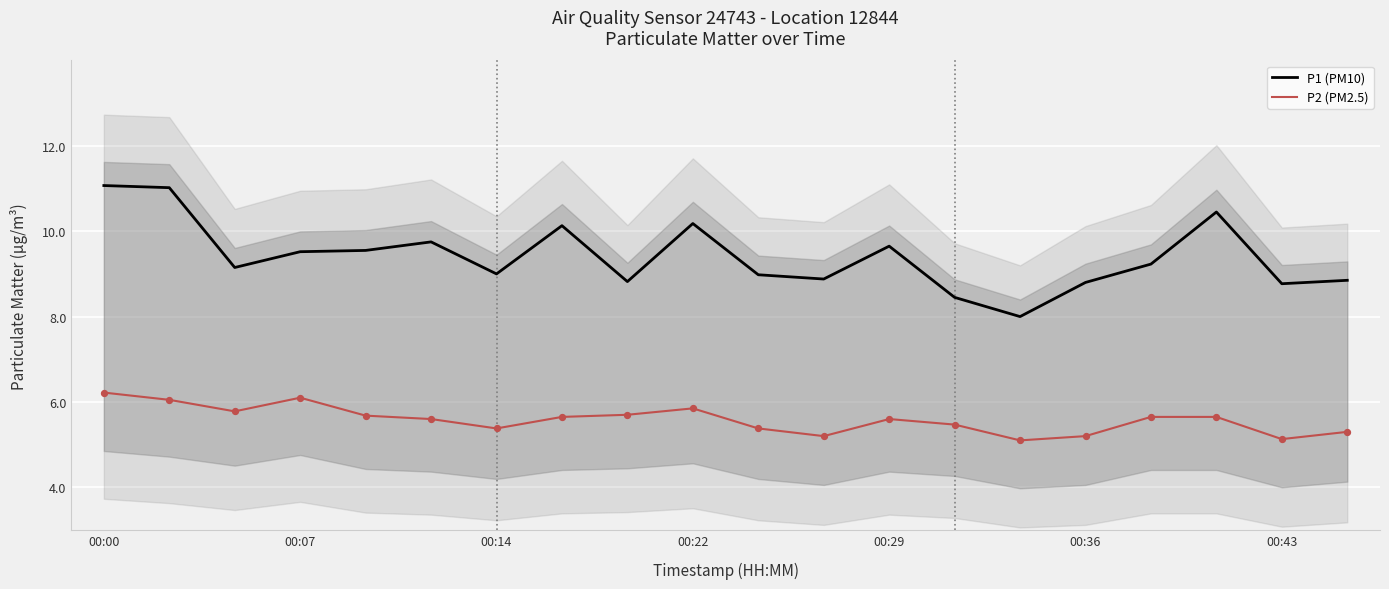

At which category is the sum across all series the highest?

00:00